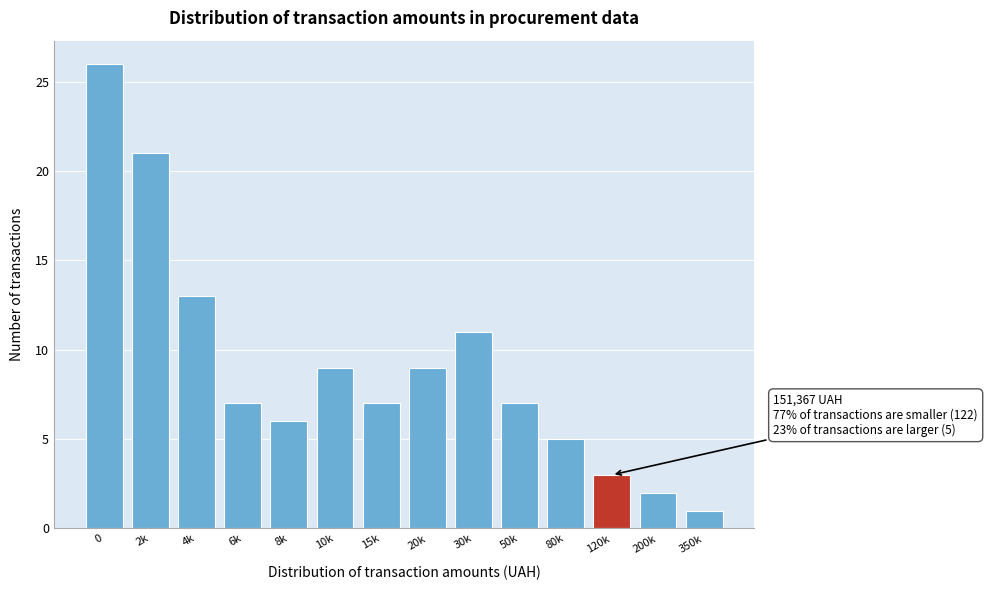

Reading left to right, what are all the values shown in this chart?

26	21	13	7	6	9	7	9	11	7	5	3	2	1